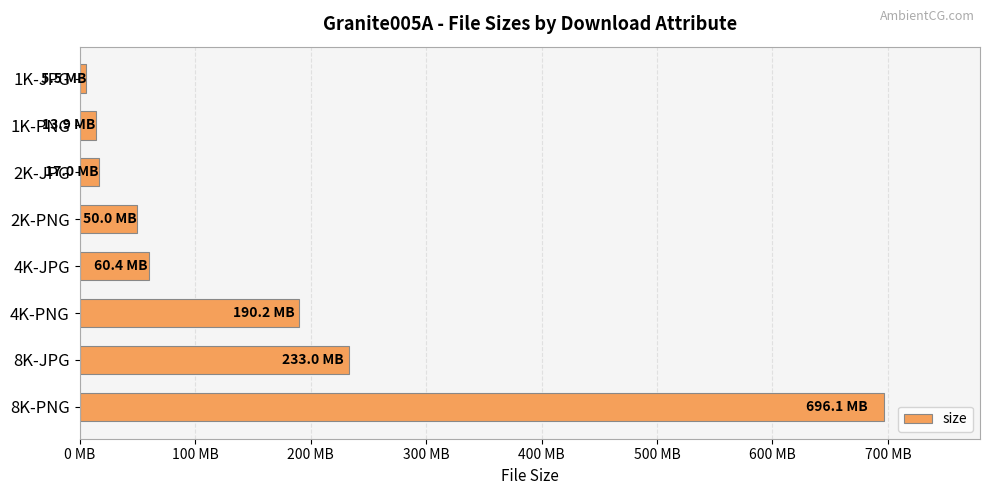

Does the chart contain any negative values?

No